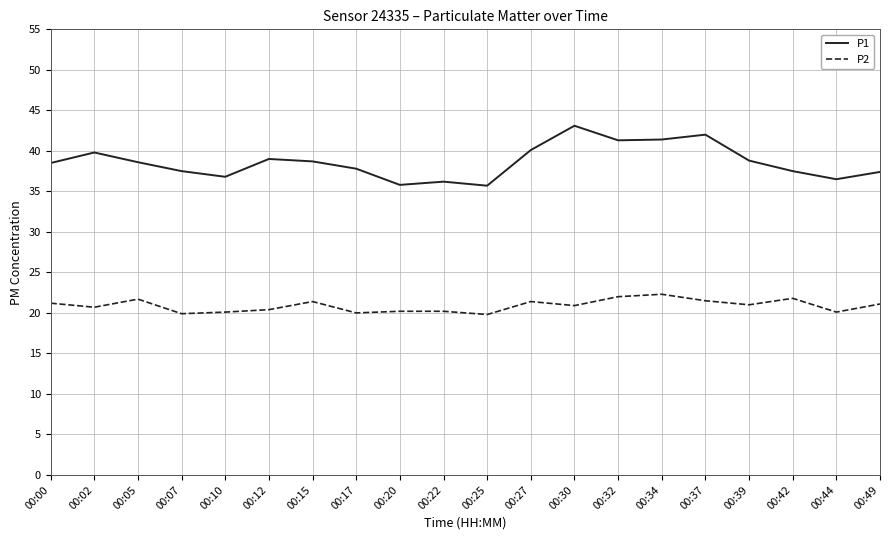

What is the average value of the P2 series?

20.9